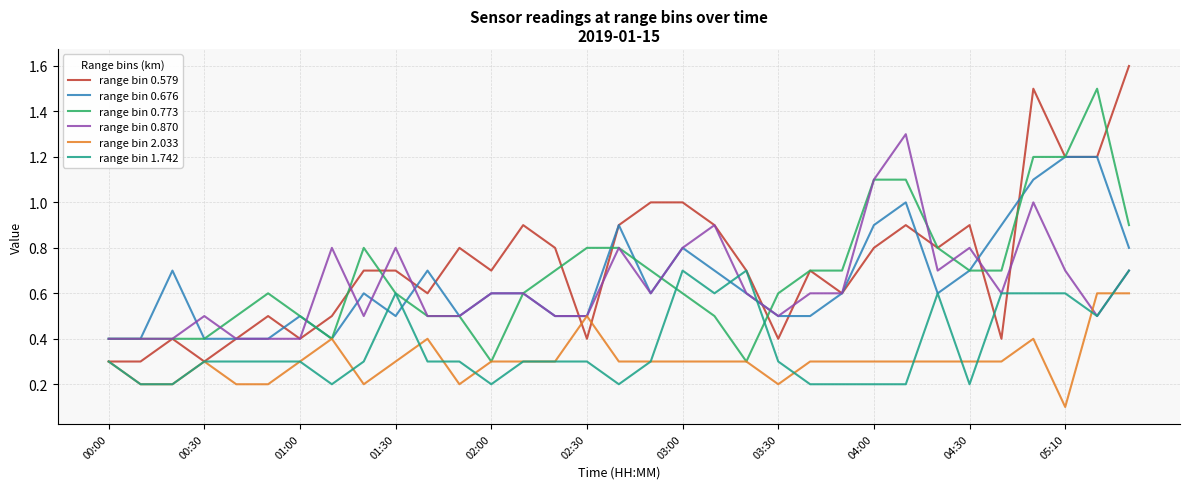

List the series in order of their peak value, highest first.

range bin 0.579, range bin 0.773, range bin 0.870, range bin 0.676, range bin 1.742, range bin 2.033